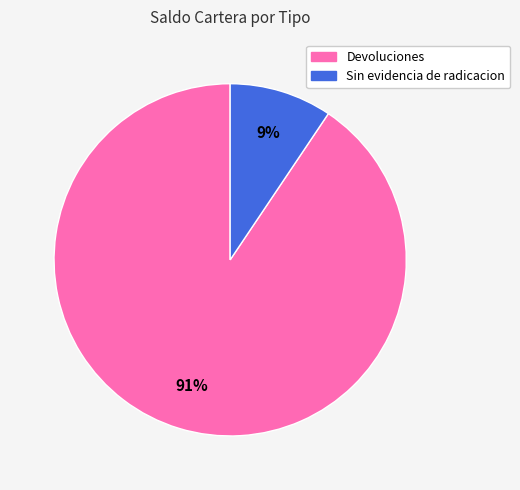

How many segments does this pie chart have?

2